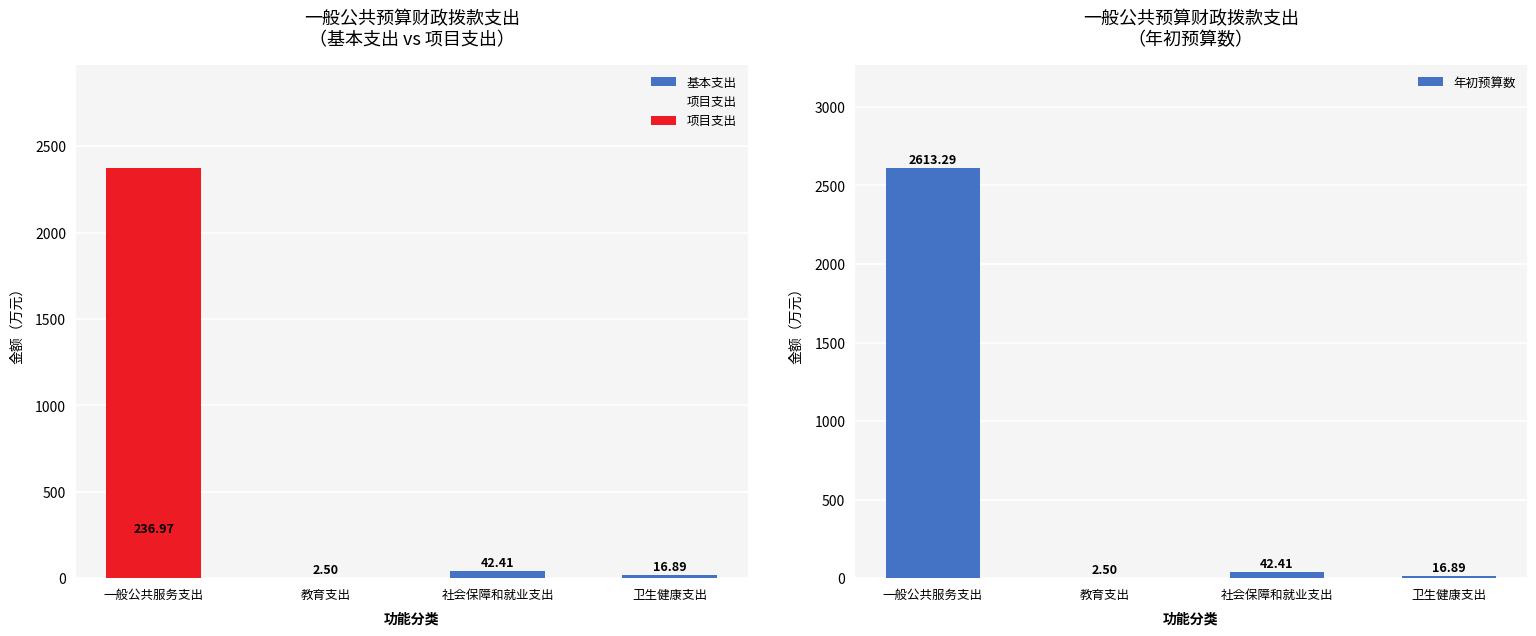

What is the difference between the second highest and minimum values in the 年初预算数 series?

39.9